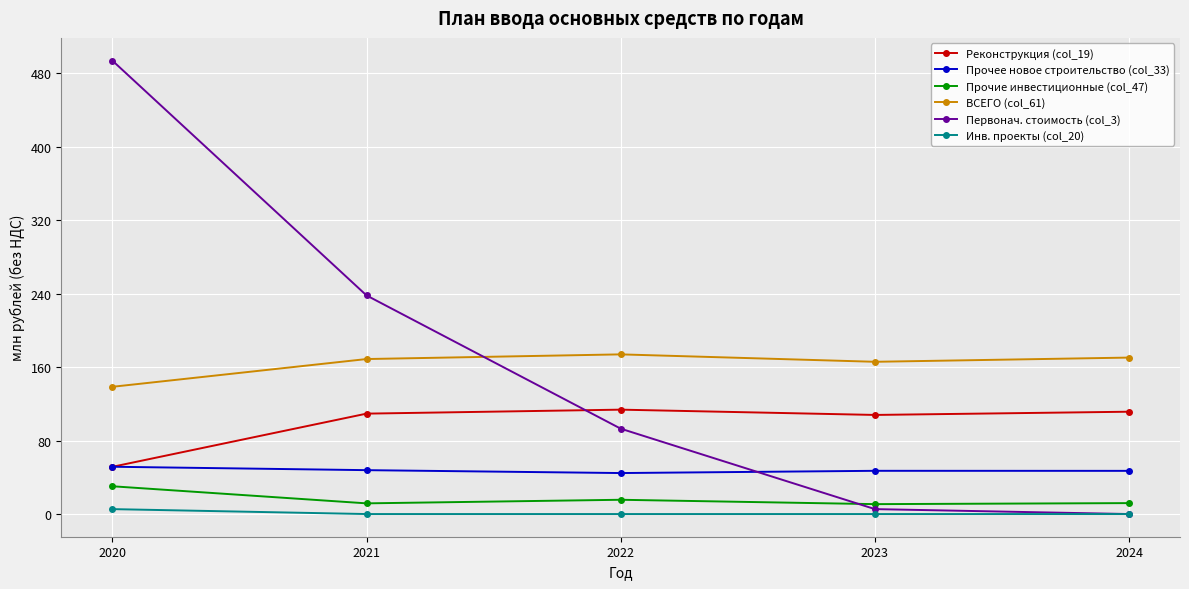

Which label corresponds to the largest value in the chart?

2020